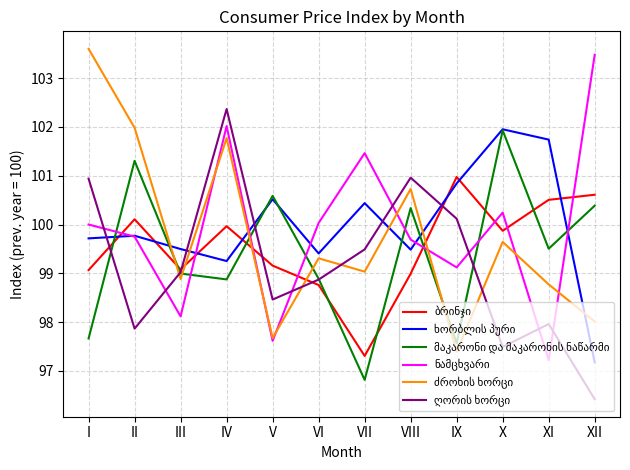

Which label corresponds to the smallest value in the chart?

XII